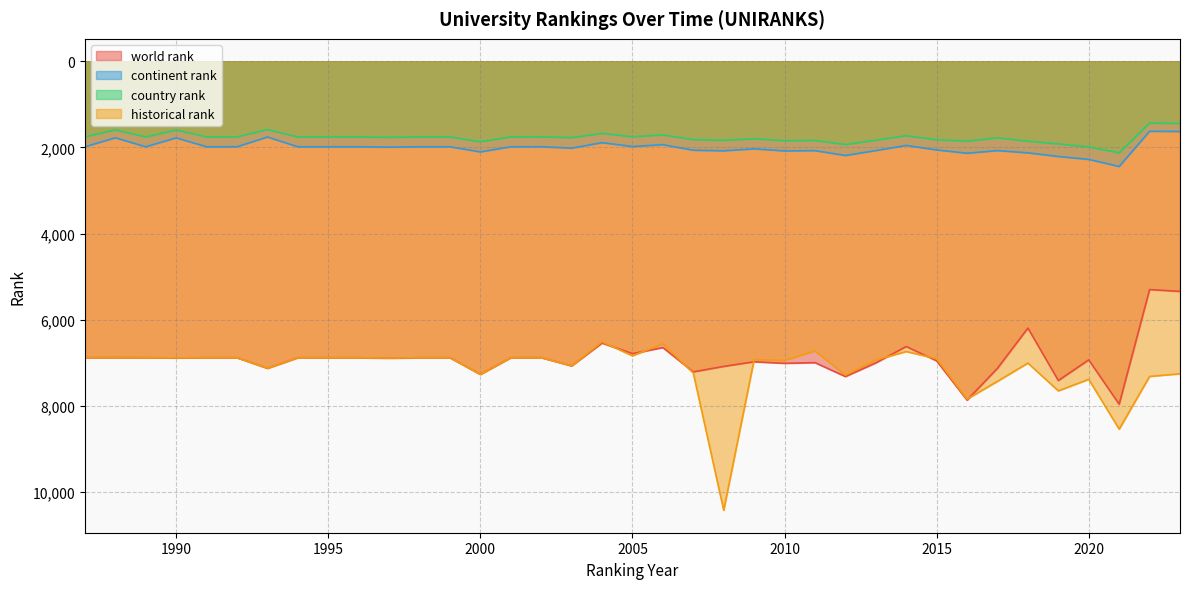

At which label does country rank first exceed 1756?

1997